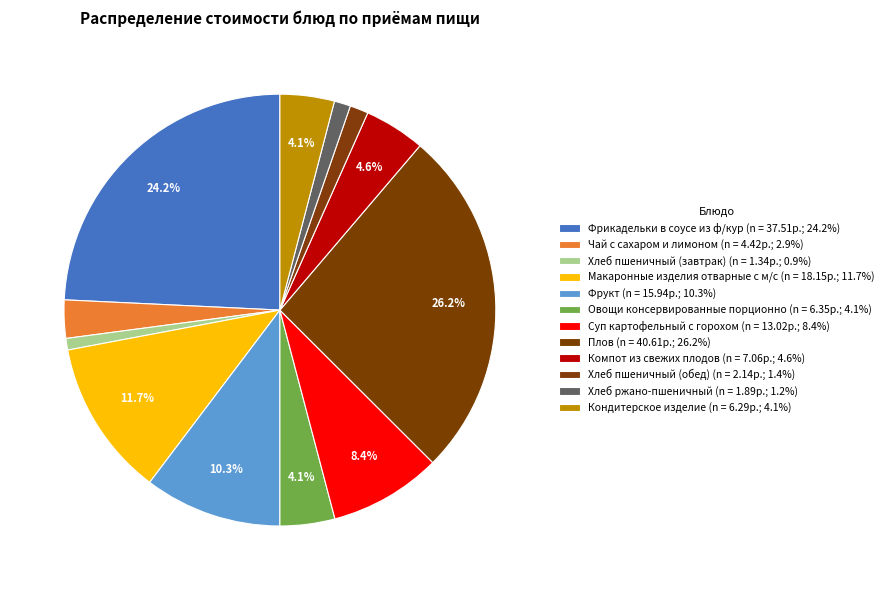

Approximately how many times larger is the value at Хлеб пшеничный (обед) compared to Компот из свежих плодов?

0.3